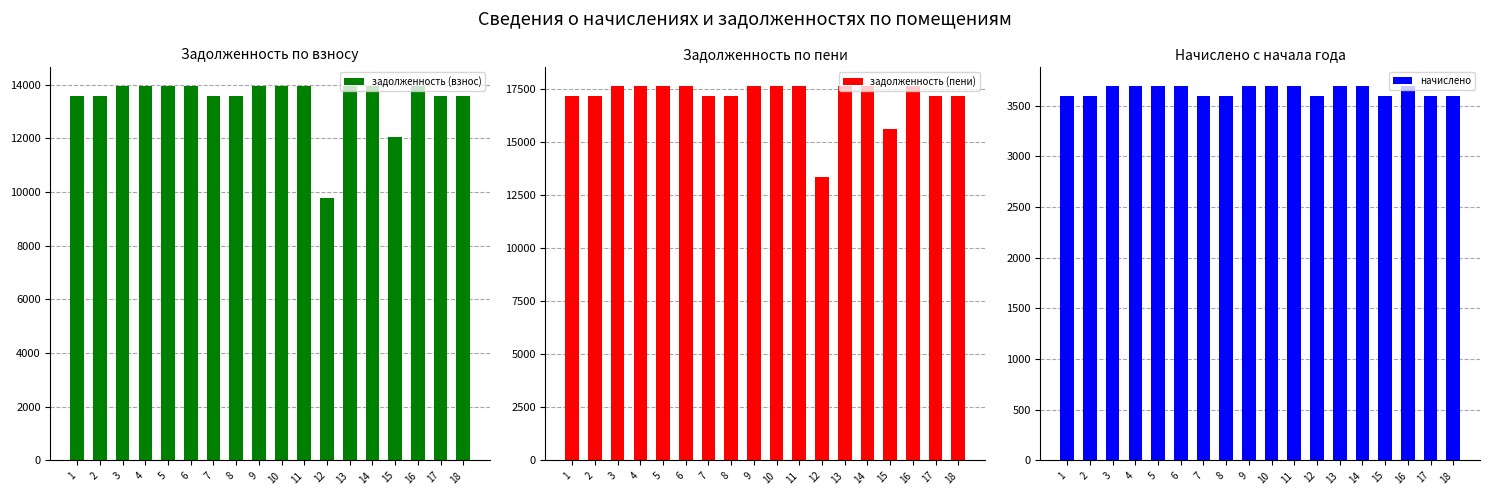

Reading left to right, list all the values displayed in this chart.

задолженность (взнос): 13559.0	13559.0	13944.2	13944.2	13944.2	13944.2	13559.0	13559.0	13944.2	13944.2	13944.2	9776.0	13944.2	13944.2	12039.0	13944.2	13559.0	13559.0
задолженность (пени): 17151.6	17151.6	17638.8	17638.8	17638.8	17638.8	17151.6	17151.6	17638.8	17638.8	17638.8	13368.6	17638.8	17638.8	15631.6	17638.8	17151.6	17151.6
начислено: 3592.6	3592.6	3694.6	3694.6	3694.6	3694.6	3592.6	3592.6	3694.6	3694.6	3694.6	3592.6	3694.6	3694.6	3592.6	3694.6	3592.6	3592.6